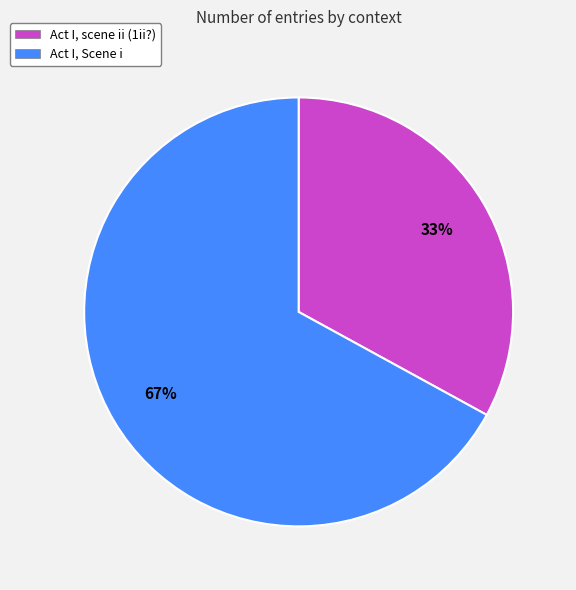

How many segments does this pie chart have?

2